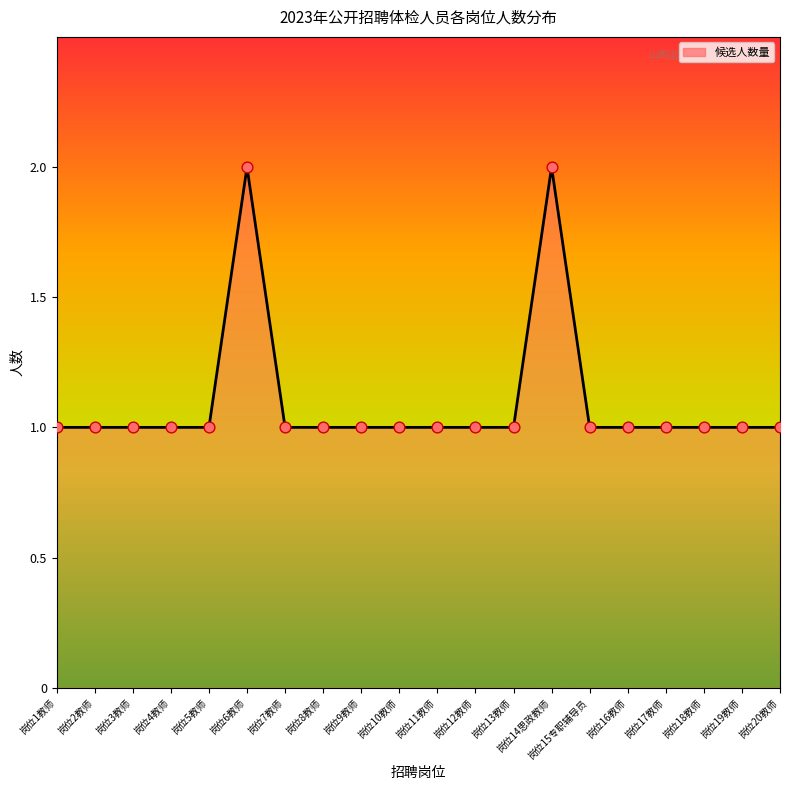

What is the ratio of the value at 岗位3教师 to the value at 岗位2教师?

1.0